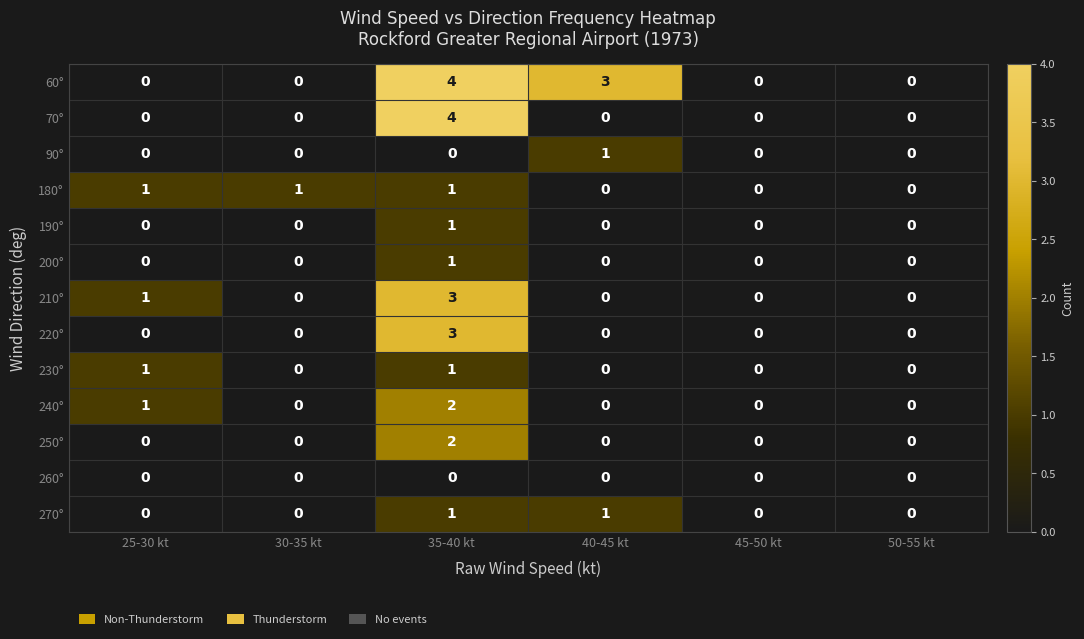

What is the difference between the maximum and second lowest values in the 60° series?

4